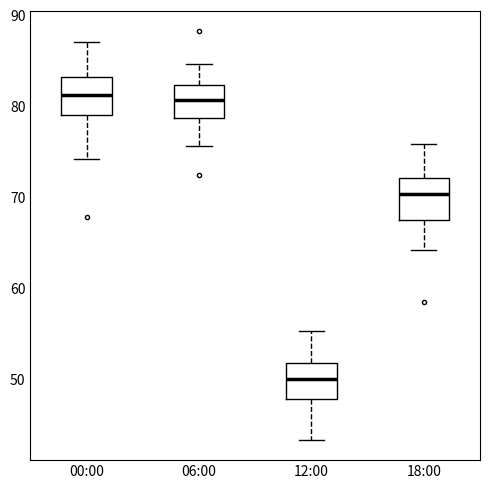

Reading left to right, read every box against the y-axis: the position of its median line, the range the box covers, and the ends of its whiskers. The values are not printed on the chart, so give them approximately, as read against the axis.

00:00: median 81, box 79 to 83, whiskers 74 to 87
06:00: median 81, box 79 to 82, whiskers 76 to 85
12:00: median 50, box 48 to 52, whiskers 43 to 55
18:00: median 70, box 67 to 72, whiskers 64 to 76